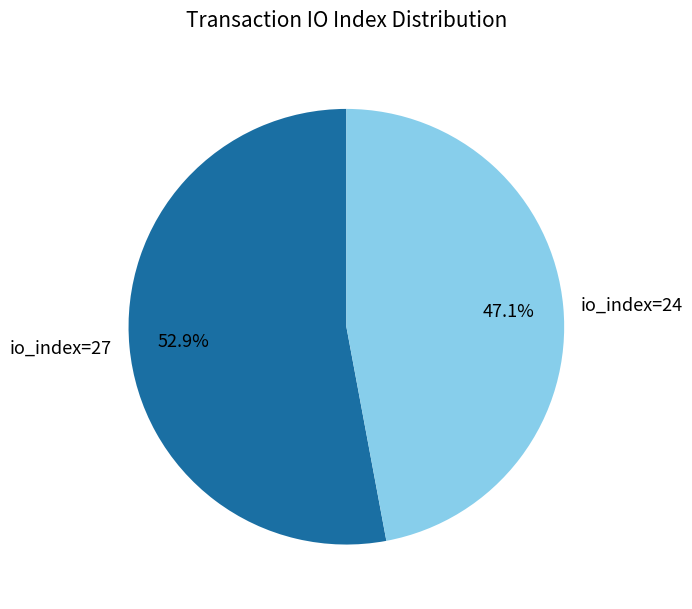

Count the number of slices in the pie.

2